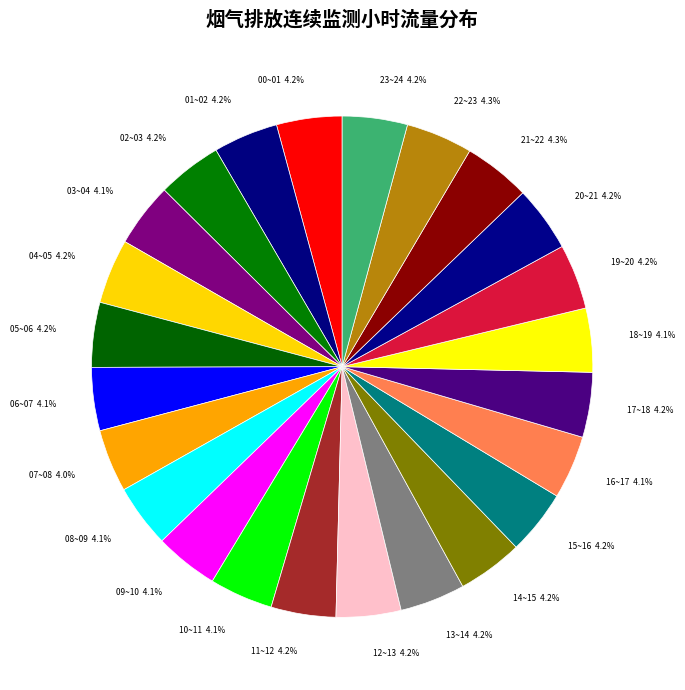

Is 19~20 the majority of the pie?

No